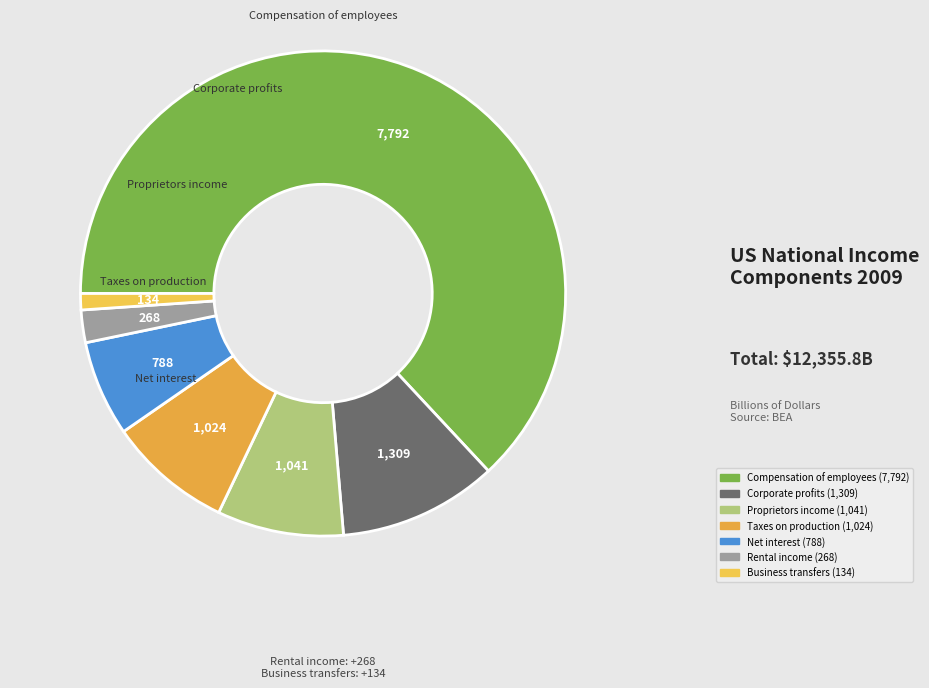

Is there a majority slice in this chart?

Yes